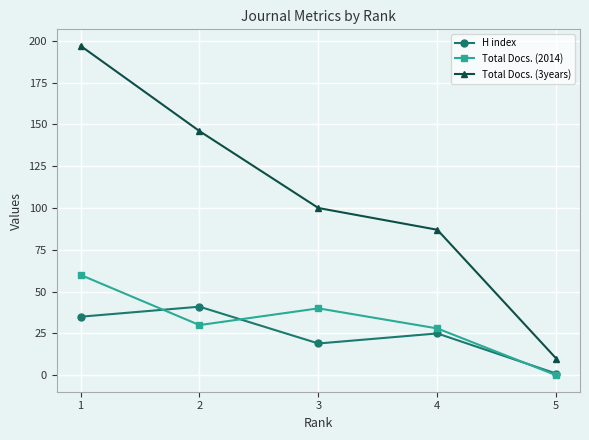

Count the number of data series in this chart.

3